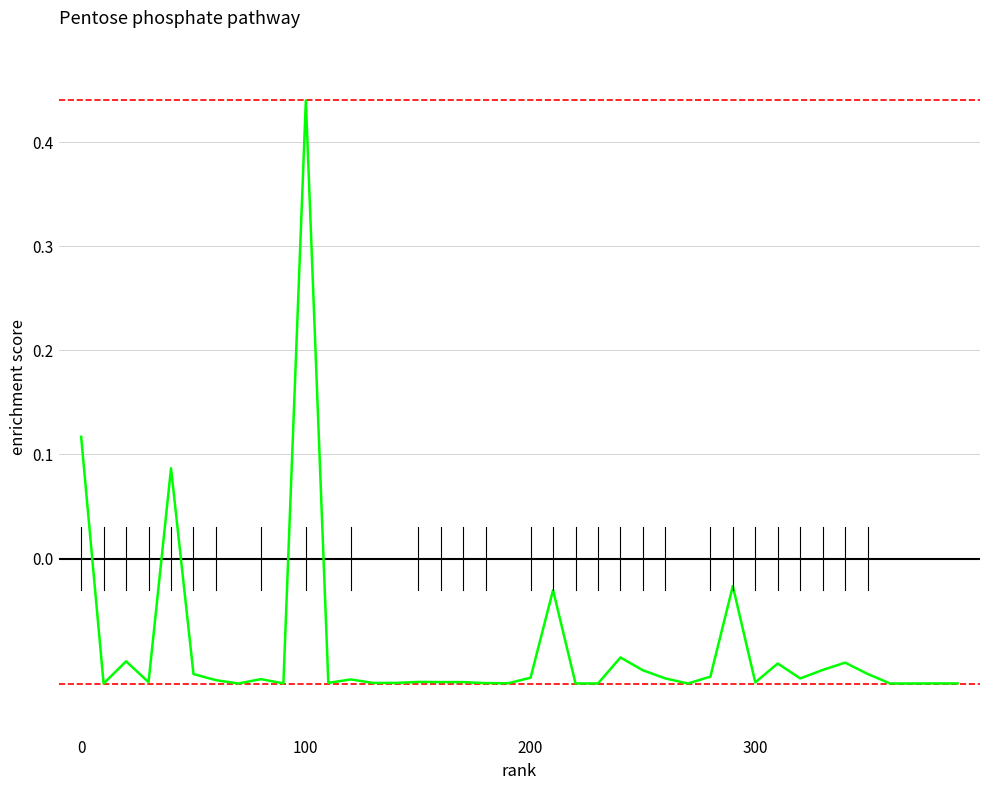

Is this an area chart (filled region under the line)?

No